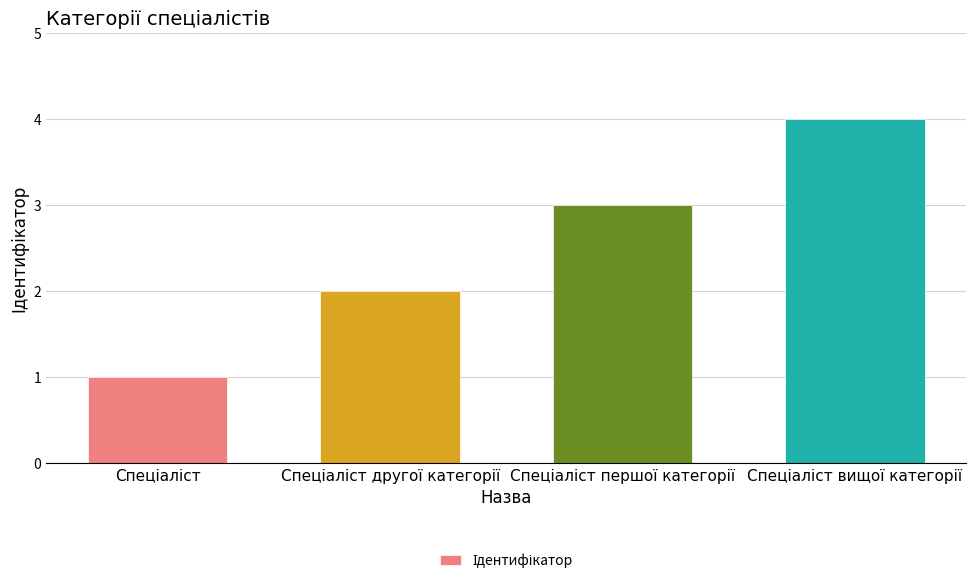

What is the greatest value displayed?

4